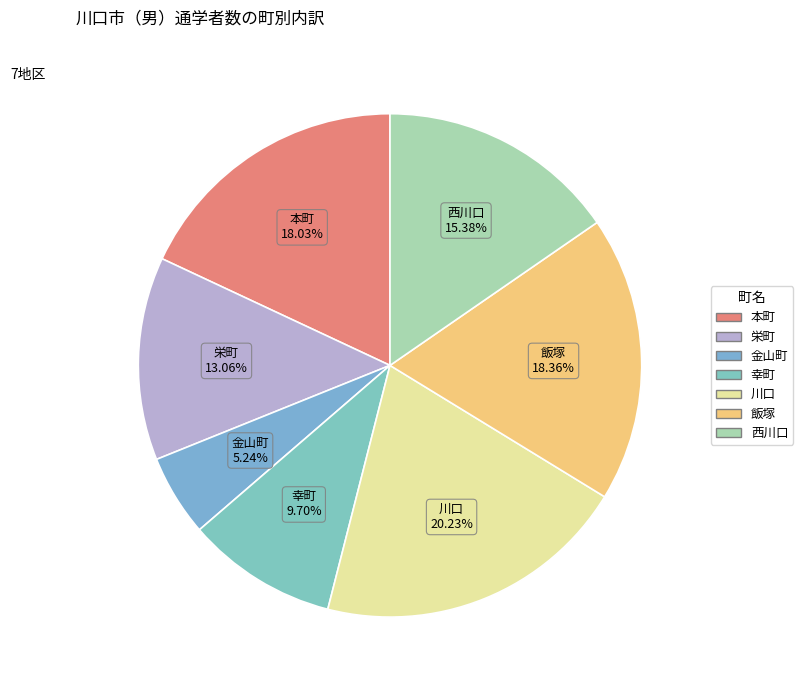

Between 栄町 and 金山町, which is larger?

栄町